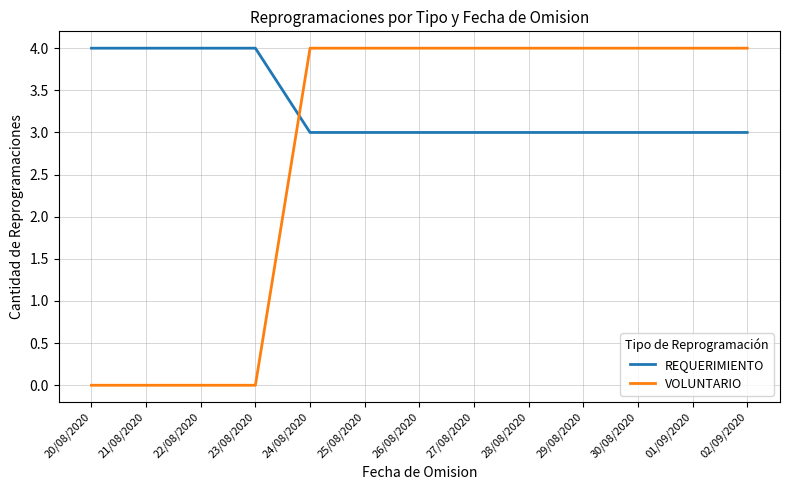

Reading right to left, list all the values displayed in this chart.

REQUERIMIENTO: 3	3	3	3	3	3	3	3	3	4	4	4	4
VOLUNTARIO: 4	4	4	4	4	4	4	4	4	0	0	0	0